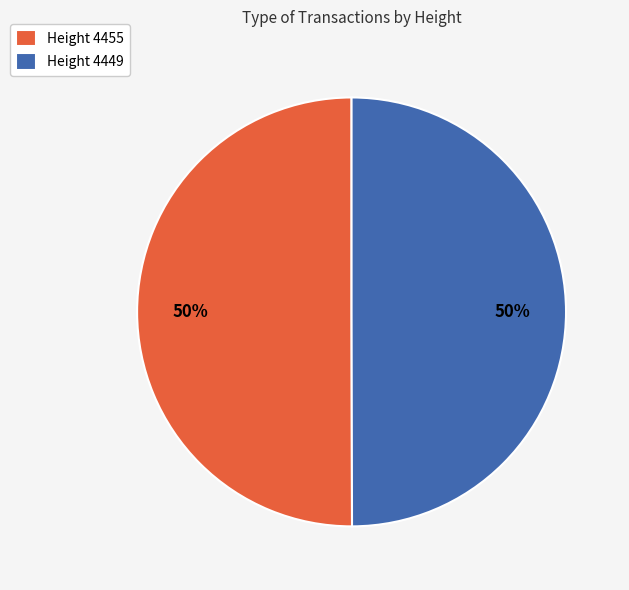

How many segments does this pie chart have?

2